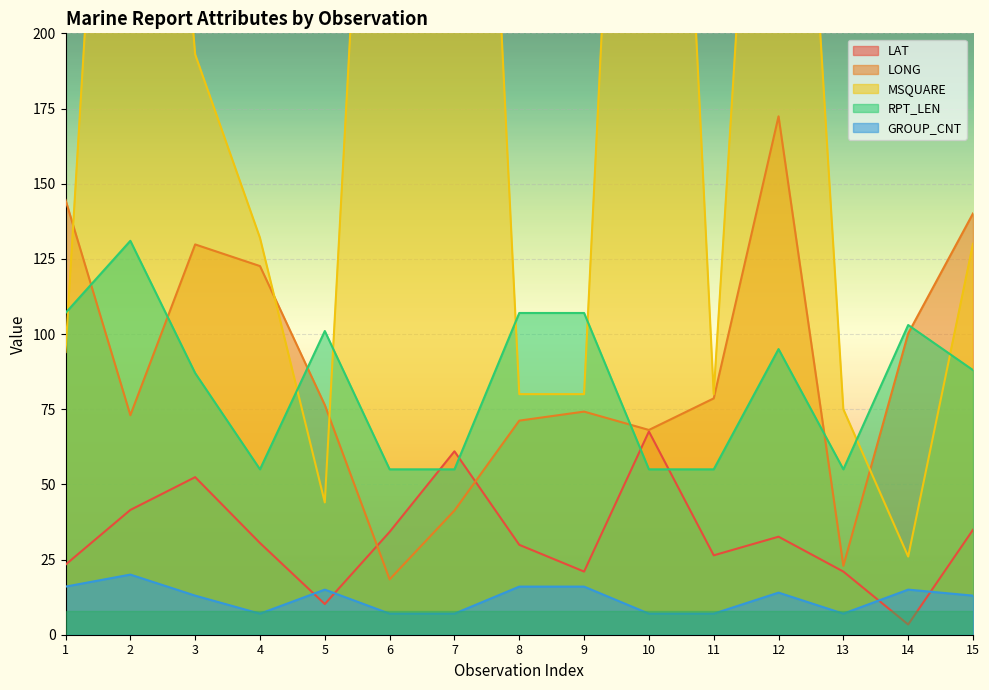

Reading left to right, transcribe all the data shown in this chart.

LAT: 1=23.3	2=41.5	3=52.4	4=30.5	5=10.2	6=34.2	7=61.0	8=29.9	9=21.0	10=67.6	11=26.4	12=32.6	13=21.0	14=3.4	15=34.9
LONG: 1=144.6	2=73.0	3=129.8	4=122.6	5=76.4	6=18.4	7=41.3	8=71.2	9=74.2	10=68.1	11=78.6	12=172.4	13=22.9	14=100.2	15=140.1
MSQUARE: 1=94.0	2=451.0	3=193.0	4=132.0	5=44.0	6=442.0	7=520.0	8=80.0	9=80.0	10=522.0	11=80.0	12=426.0	13=75.0	14=26.0	15=130.0
RPT_LEN: 1=107.0	2=131.0	3=87.0	4=55.0	5=101.0	6=55.0	7=55.0	8=107.0	9=107.0	10=55.0	11=55.0	12=95.0	13=55.0	14=103.0	15=88.0
GROUP_CNT: 1=16.0	2=20.0	3=13.0	4=7.0	5=15.0	6=7.0	7=7.0	8=16.0	9=16.0	10=7.0	11=7.0	12=14.0	13=7.0	14=15.0	15=13.0